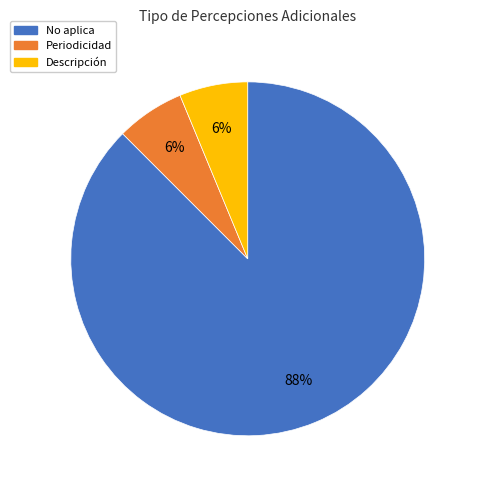

Which slice is the largest?

No aplica